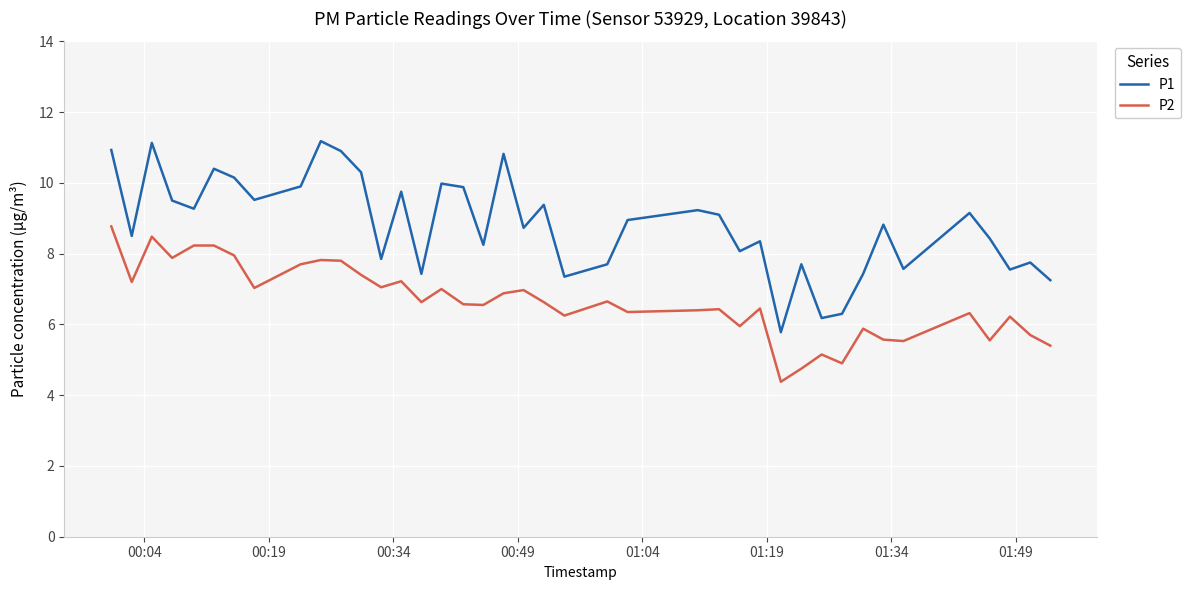

Which series has the largest range (max minus min)?

P1